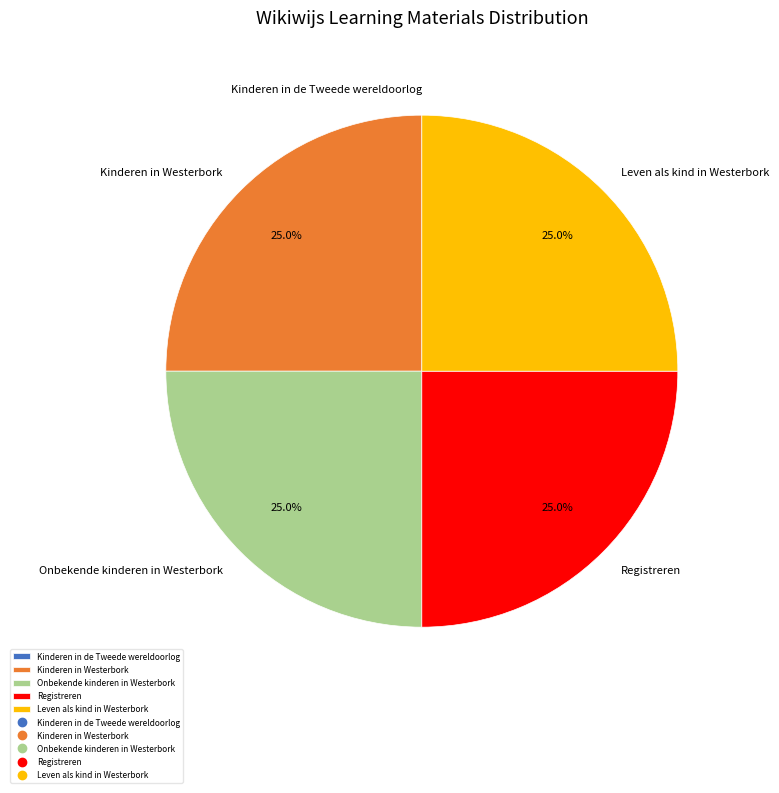

Does any single category account for the majority?

No